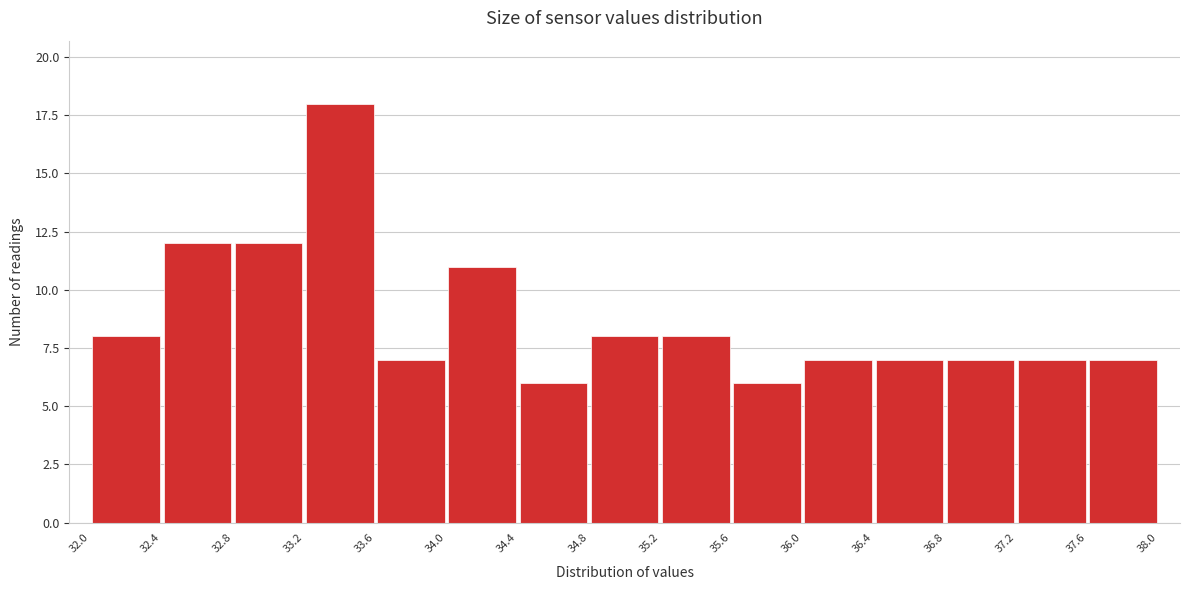

How tall is the bar that spans 33.2 to 33.6 on the x-axis? The values are not printed on the chart, so give them approximately, as read against the axis.

18